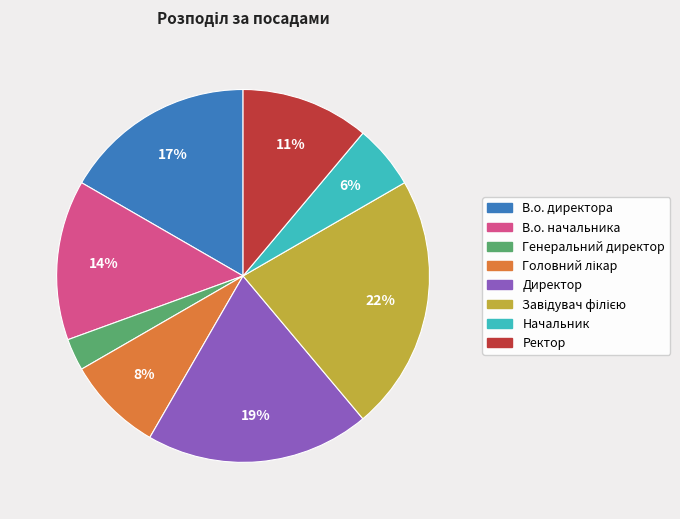

To the nearest percent, what is the average slice percentage?

12%